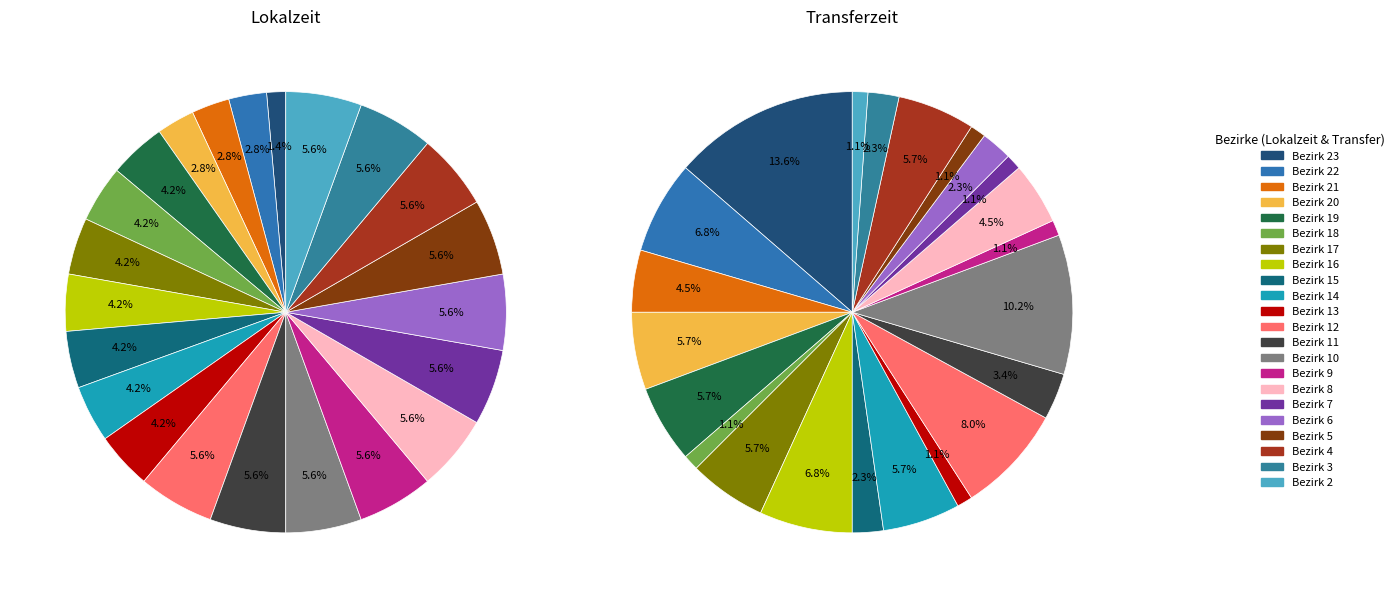

What percentage is NOT represented by Bezirk 12?

94.4%